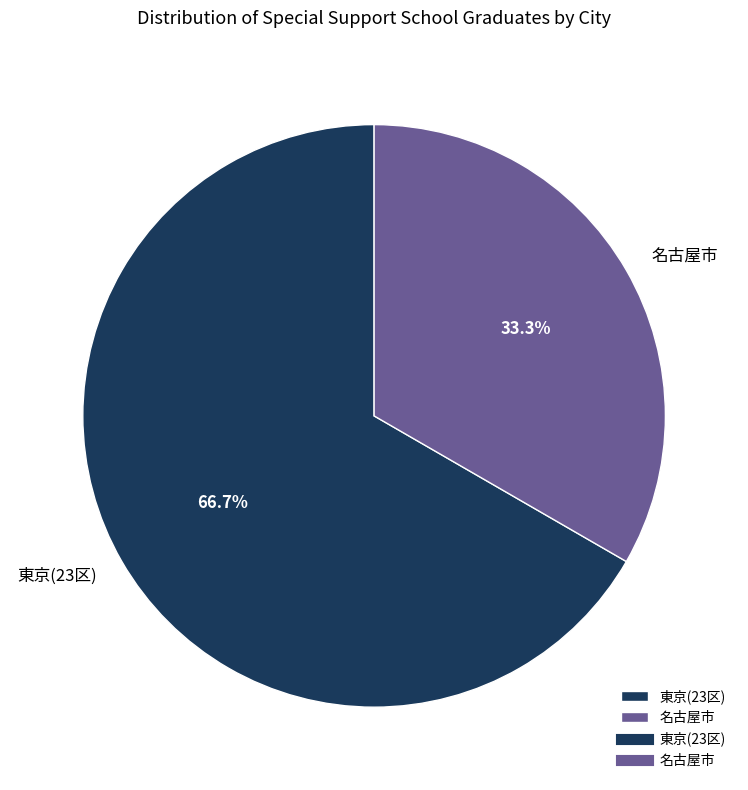

Between 名古屋市 and 東京(23区), which is larger?

東京(23区)